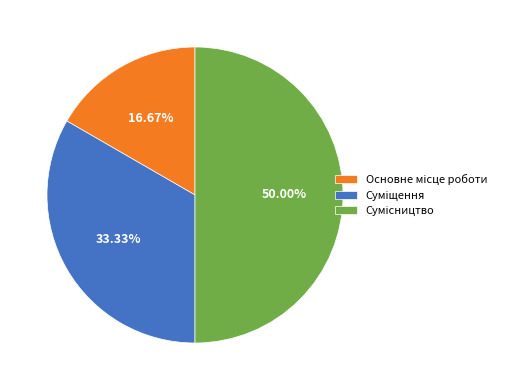

Count the number of slices in the pie.

3